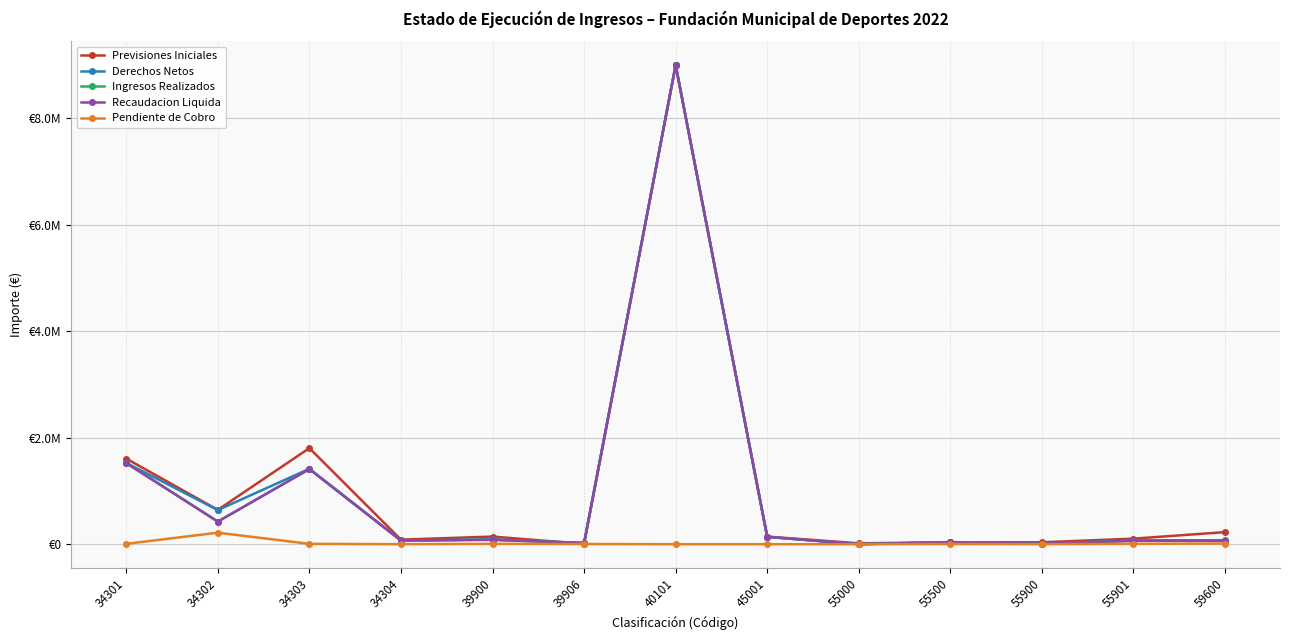

Does the chart have visible grid lines?

Yes